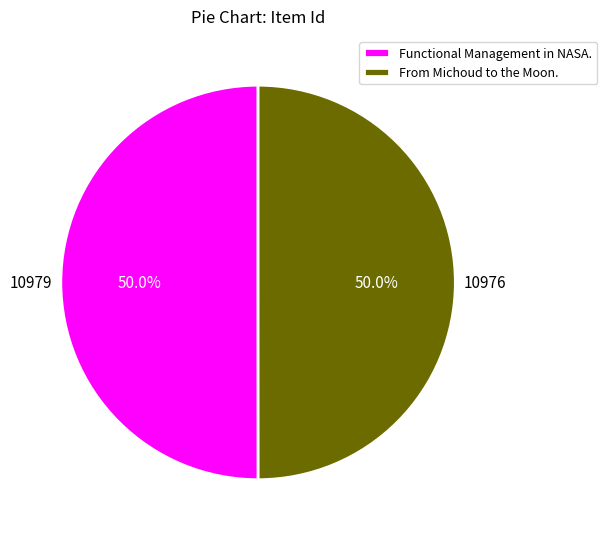

What is the ratio of the value at From Michoud to the Moon. to the value at Functional Management in NASA.?

1.0